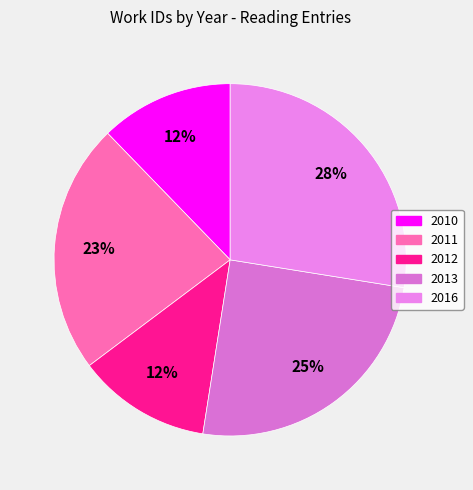

How many slices are in this pie chart?

5